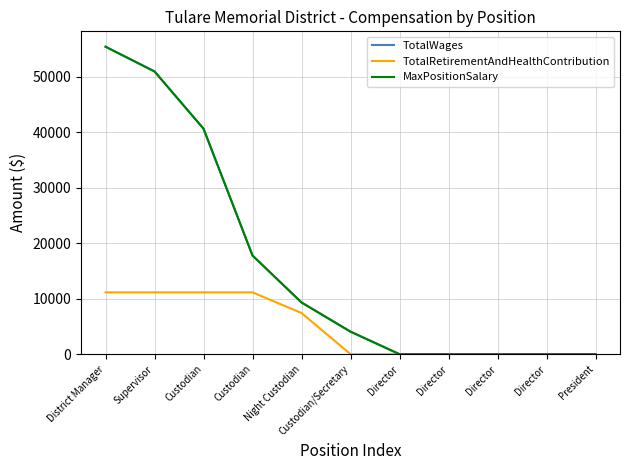

True or false: MaxPositionSalary and TotalRetirementAndHealthContribution intersect in this chart.

False